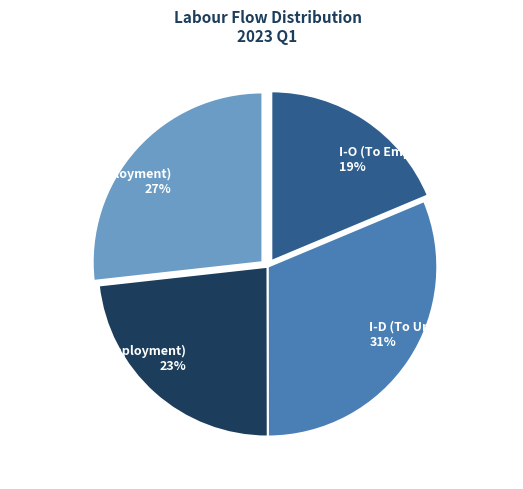

Between I-D (To Unemployment) and O-I (From Employment), which is larger?

I-D (To Unemployment)